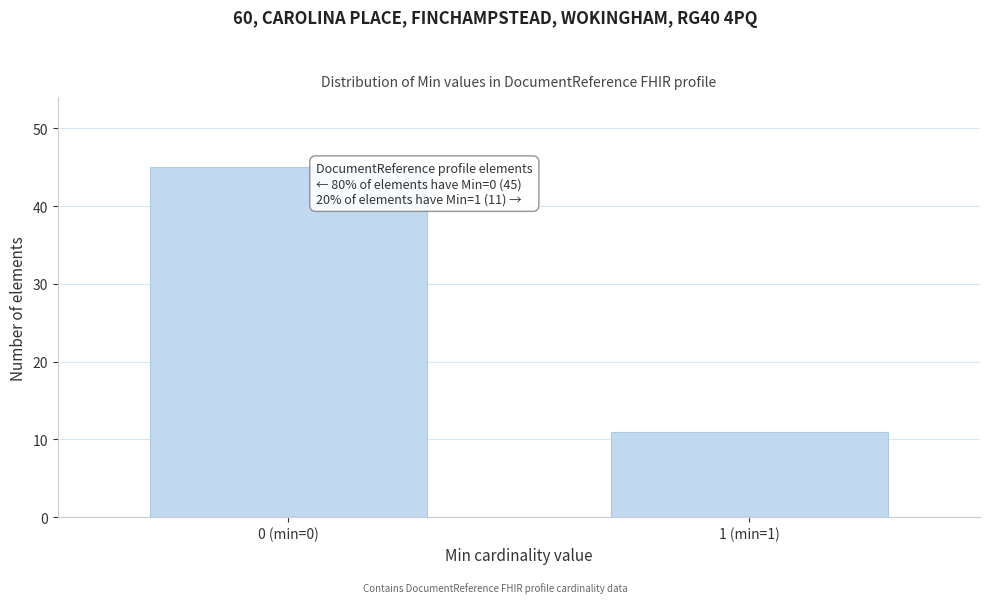

Reading left to right, transcribe all the data shown in this chart.

0 (min=0)=45	1 (min=1)=11